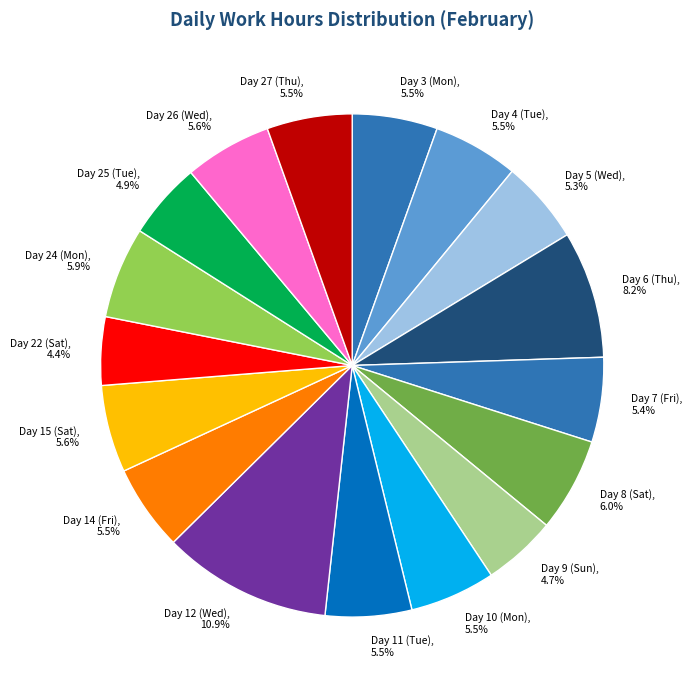

Which category has the biggest portion of the pie?

Day 12 (Wed)